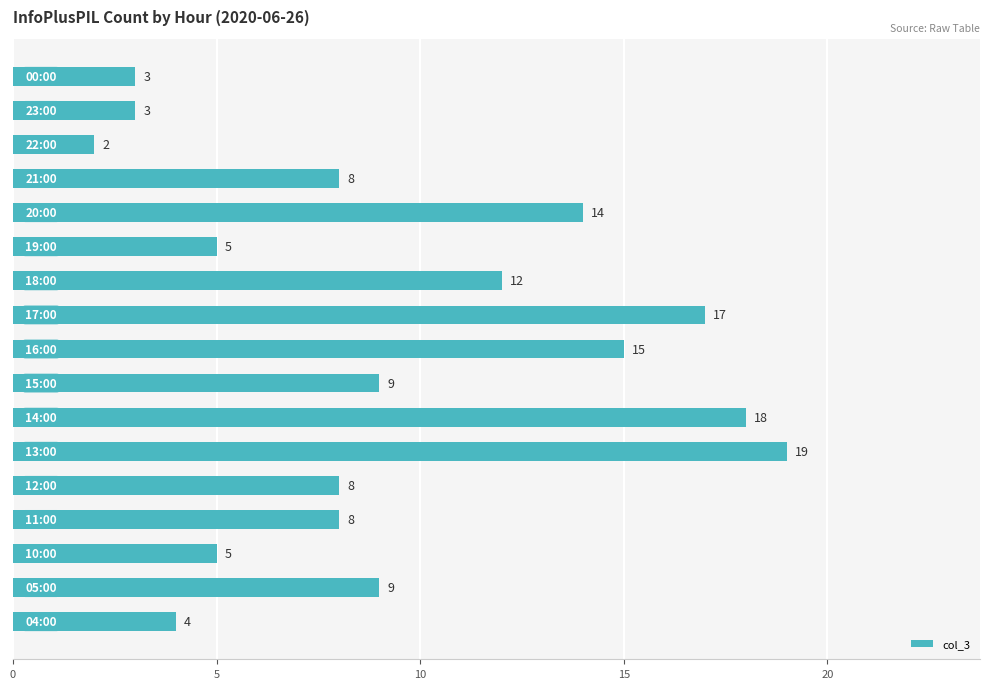

What is the sum of all values?

159